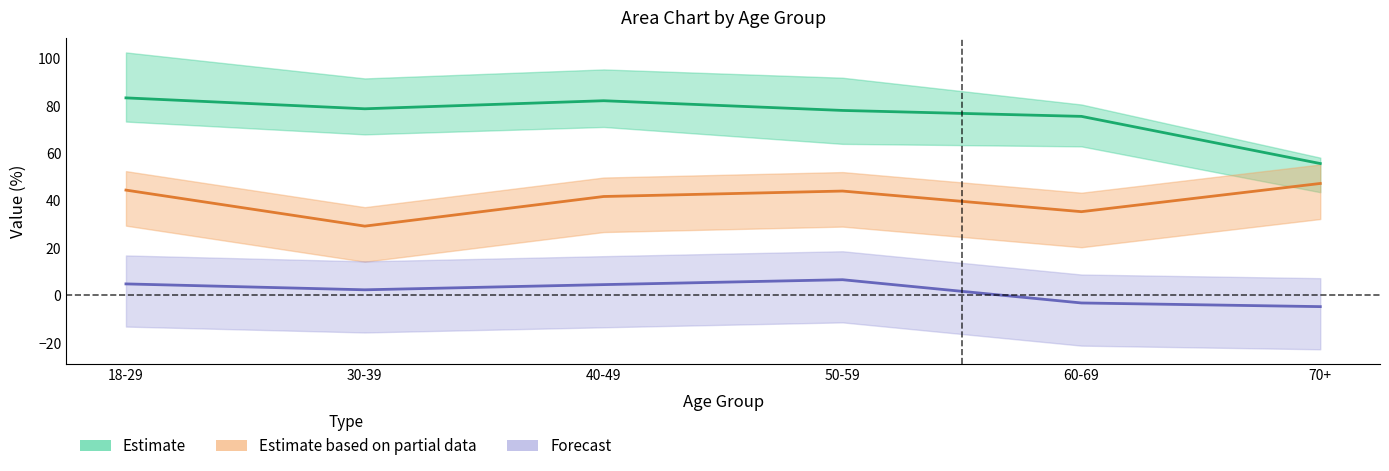

How many data points in Forecast are less than 4?

3